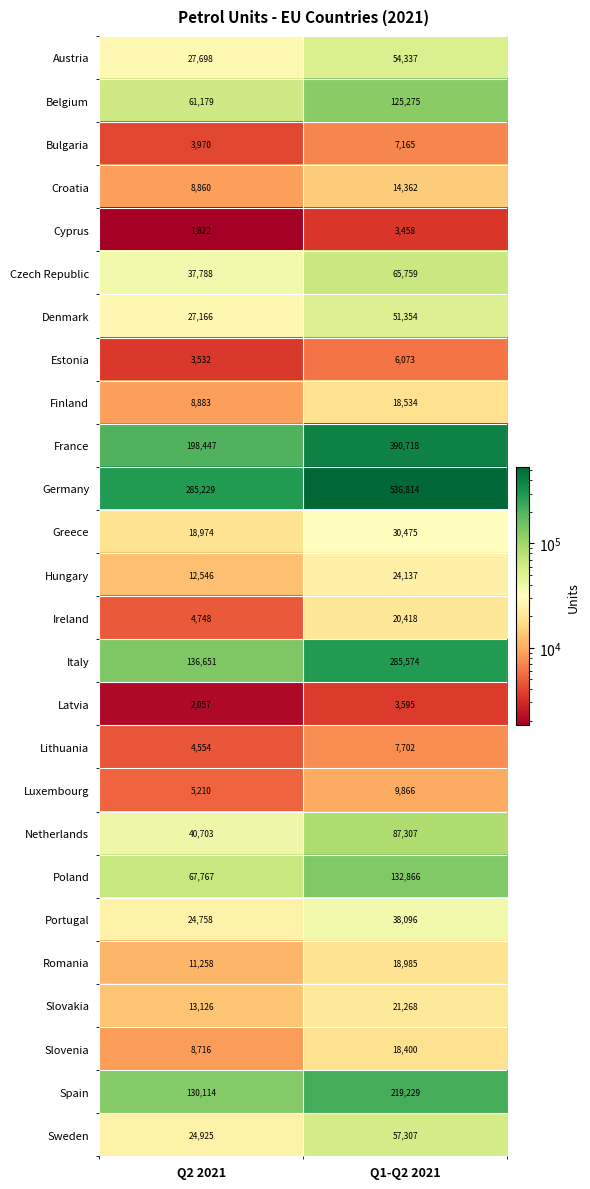

What is the smallest value displayed?

1822